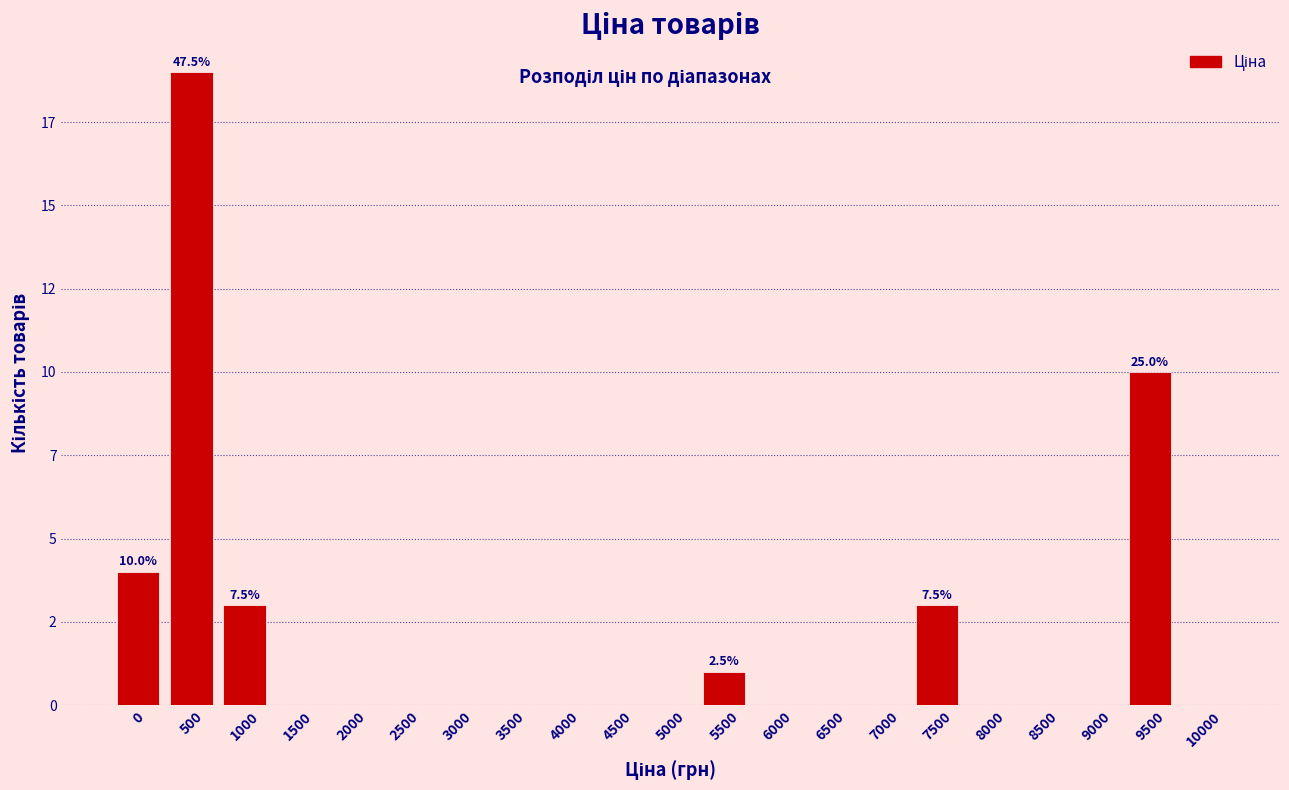

Are the bars horizontal?

No